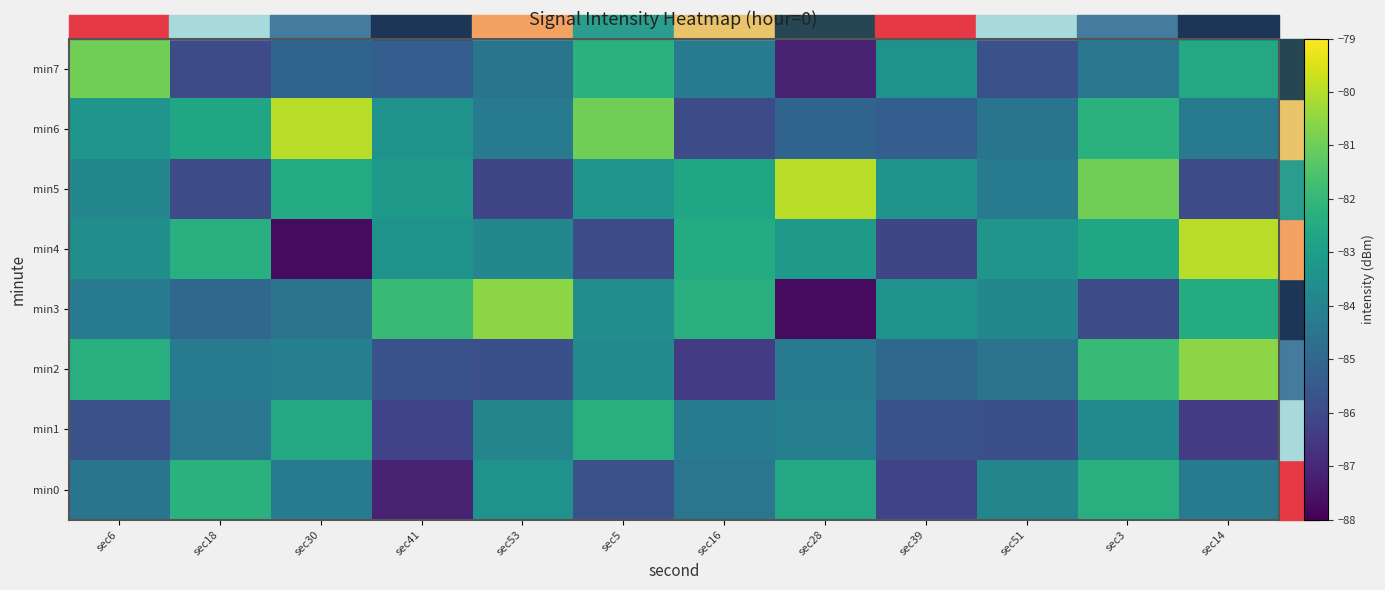

Which label corresponds to the largest value in the chart?

sec14